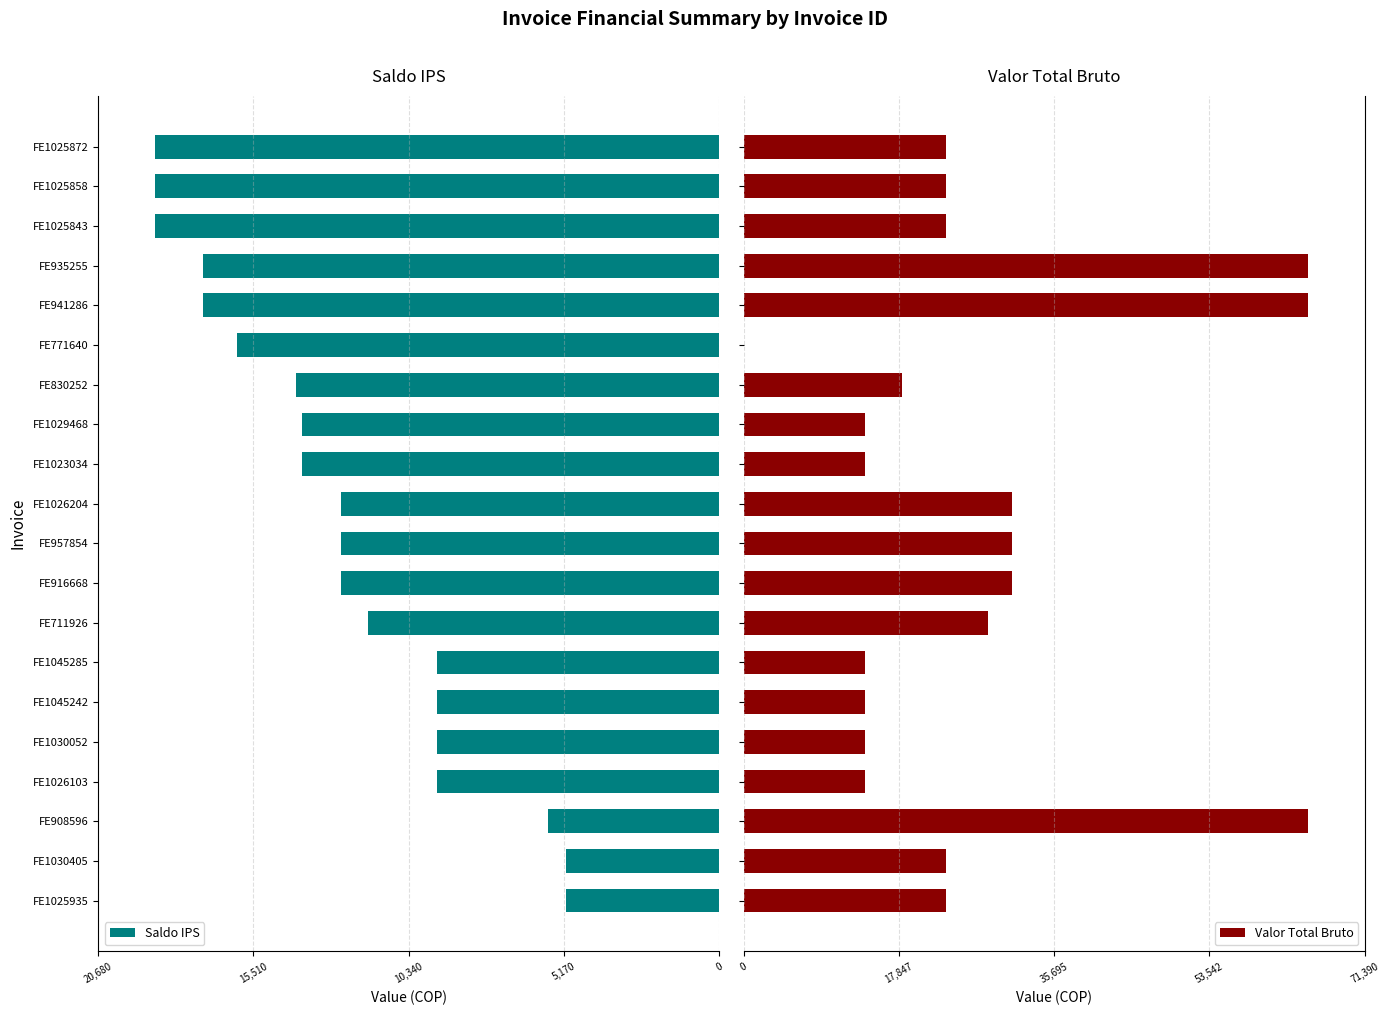

What is the difference between the highest and lowest values at FE1045285?

23300